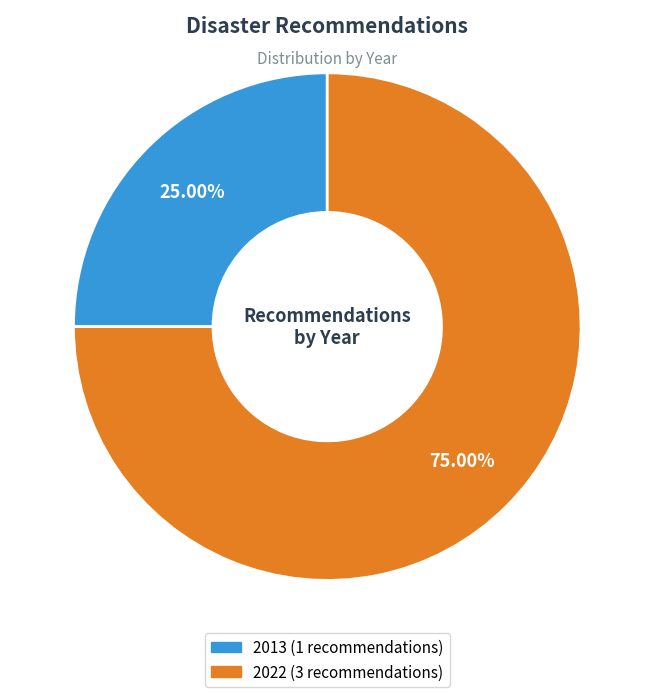

Is there a majority slice in this chart?

Yes